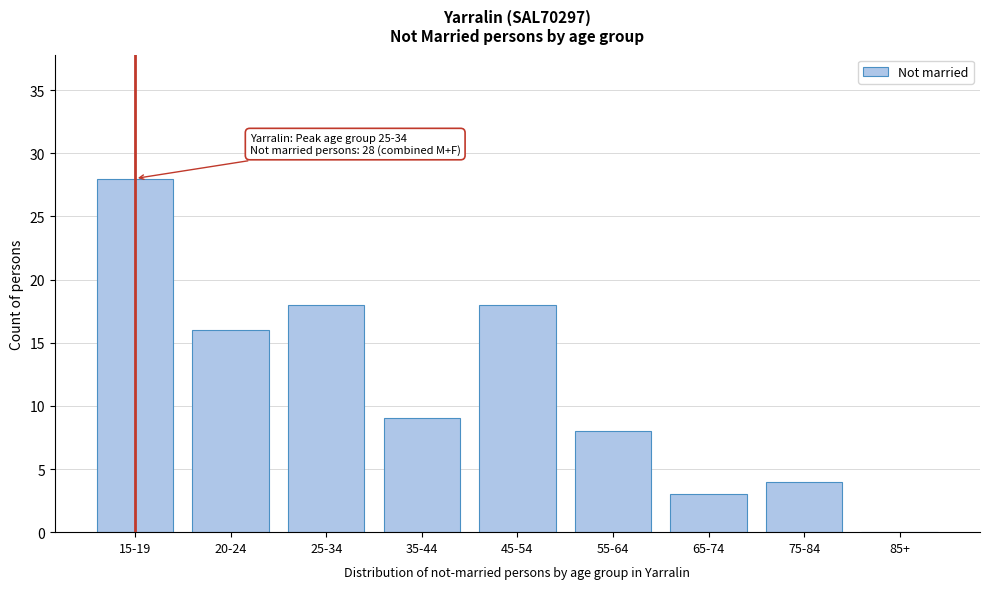

Reading left to right, list all the values displayed in this chart.

15-19=28	20-24=16	25-34=18	35-44=9	45-54=18	55-64=8	65-74=3	75-84=4	85+=0